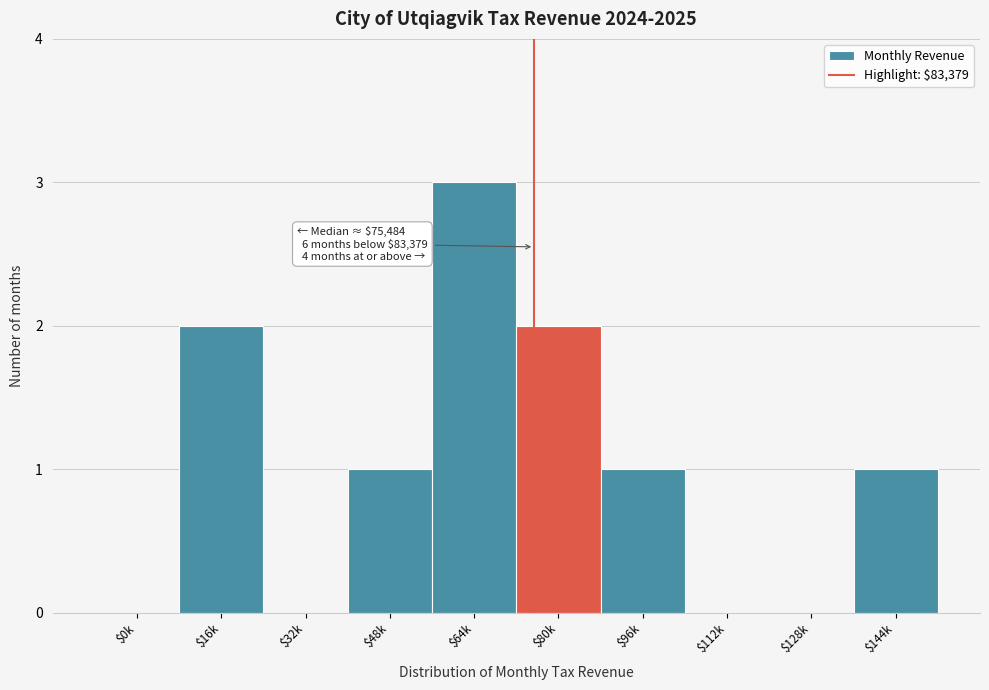

What is the greatest value displayed?

3